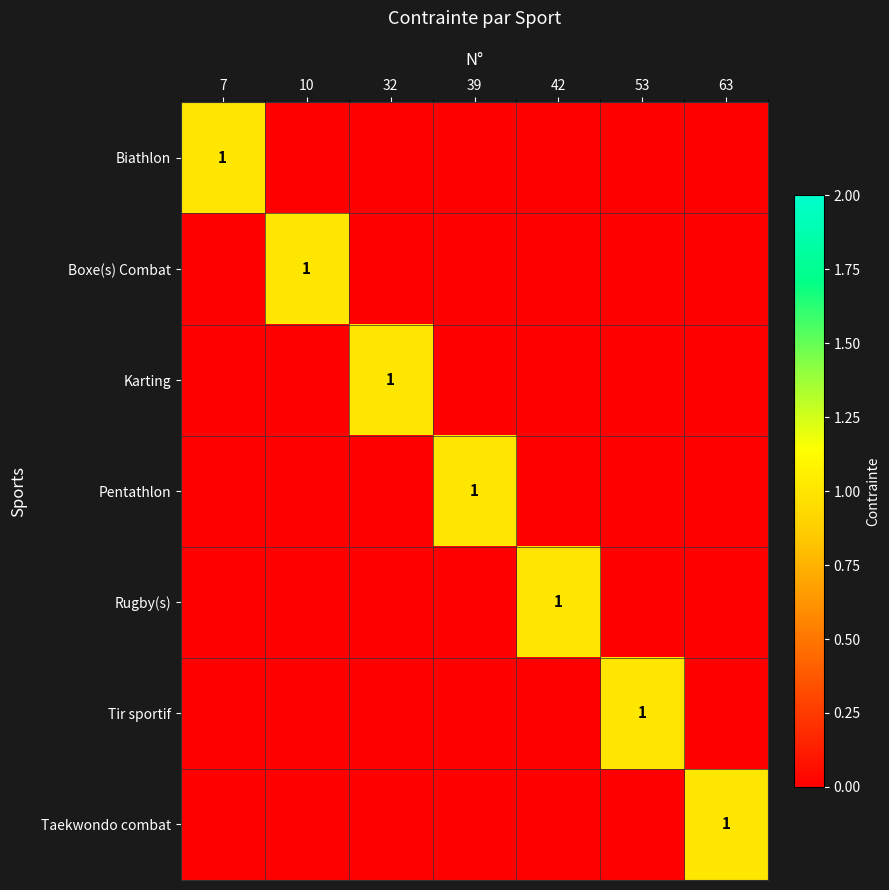

Rank the series at 10 from highest to lowest value.

Boxe(s) Combat, Biathlon, Karting, Pentathlon, Rugby(s), Tir sportif, Taekwondo combat